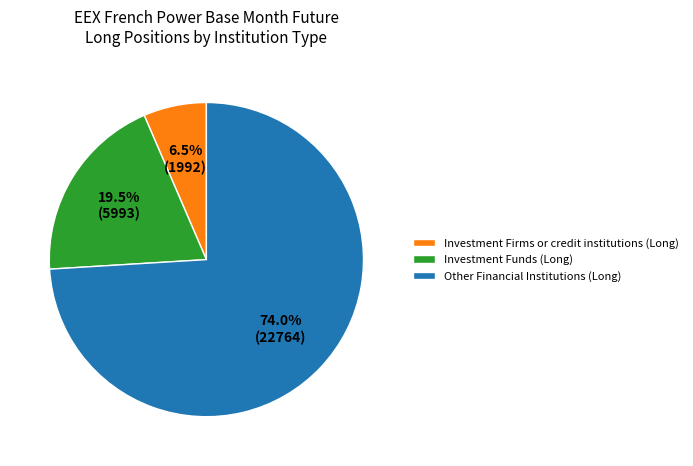

Combined, do Investment Firms or credit institutions (Long) and Other Financial Institutions (Long) account for over 50%?

Yes